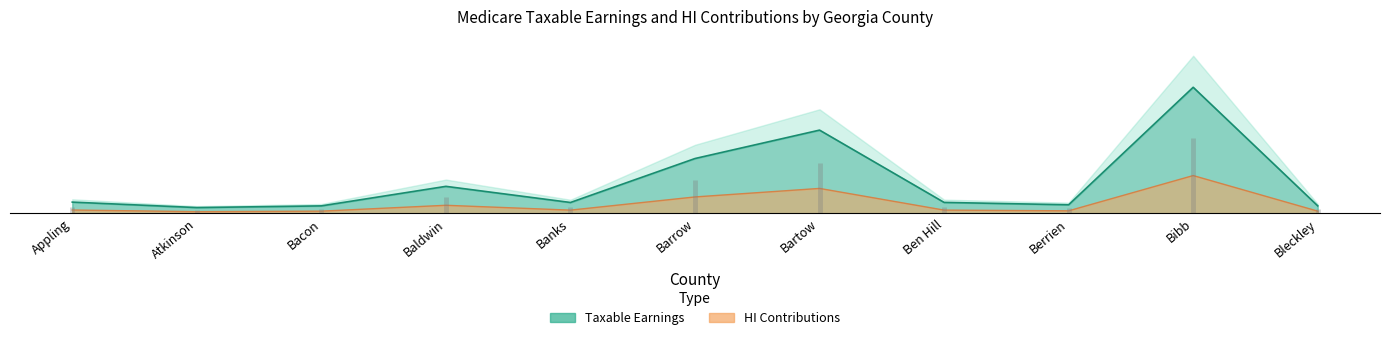

Which series has the largest total across all categories?

Taxable Earnings (thousands)